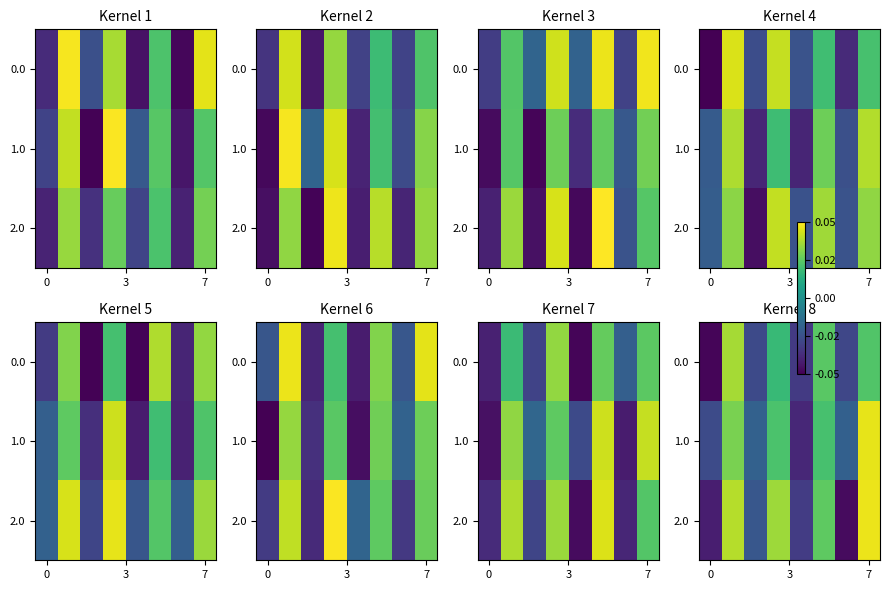

How many series are shown in this chart?

3